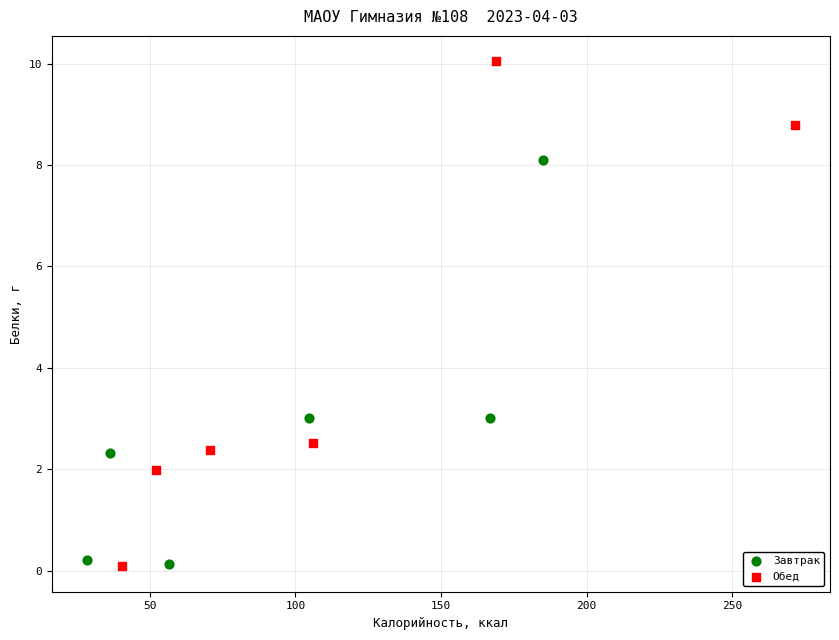

Which series has the largest Y range (max minus min)?

Обед